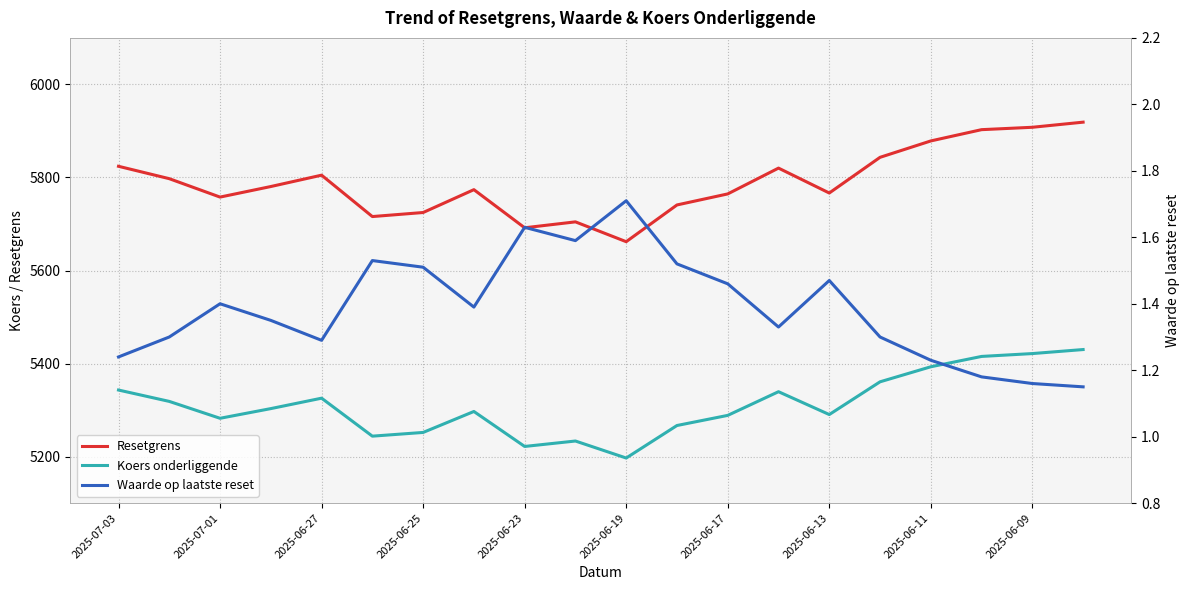

True or false: Resetgrens and Waarde op laatste reset intersect in this chart.

False